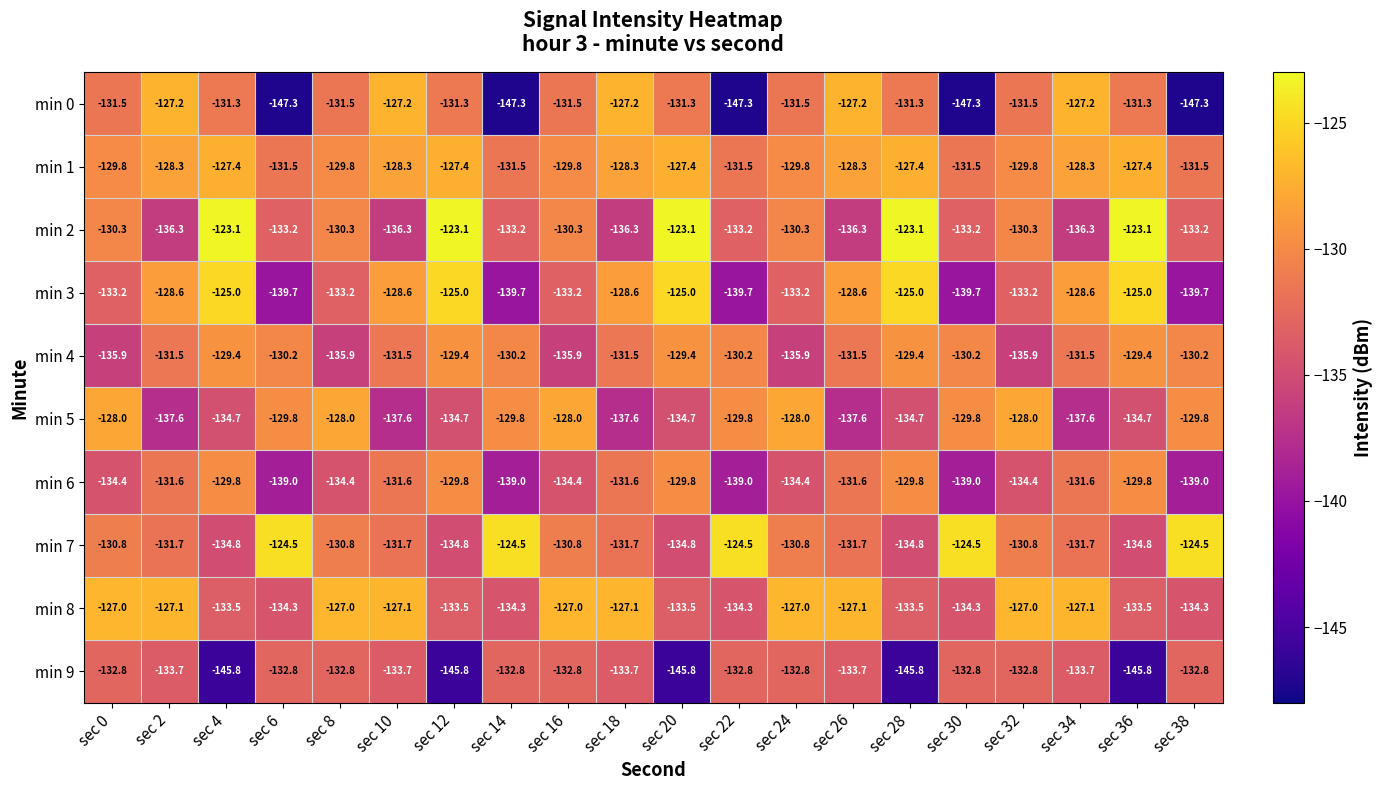

What is the greatest value displayed?

-123.1